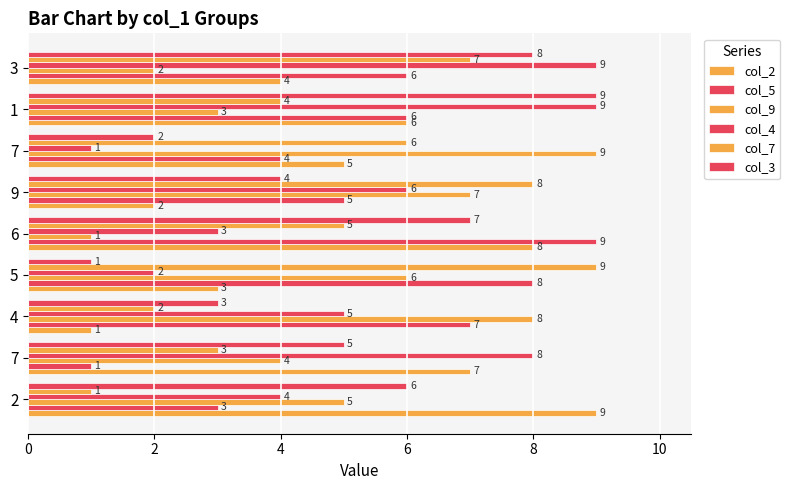

How many distinct data groups are displayed?

6